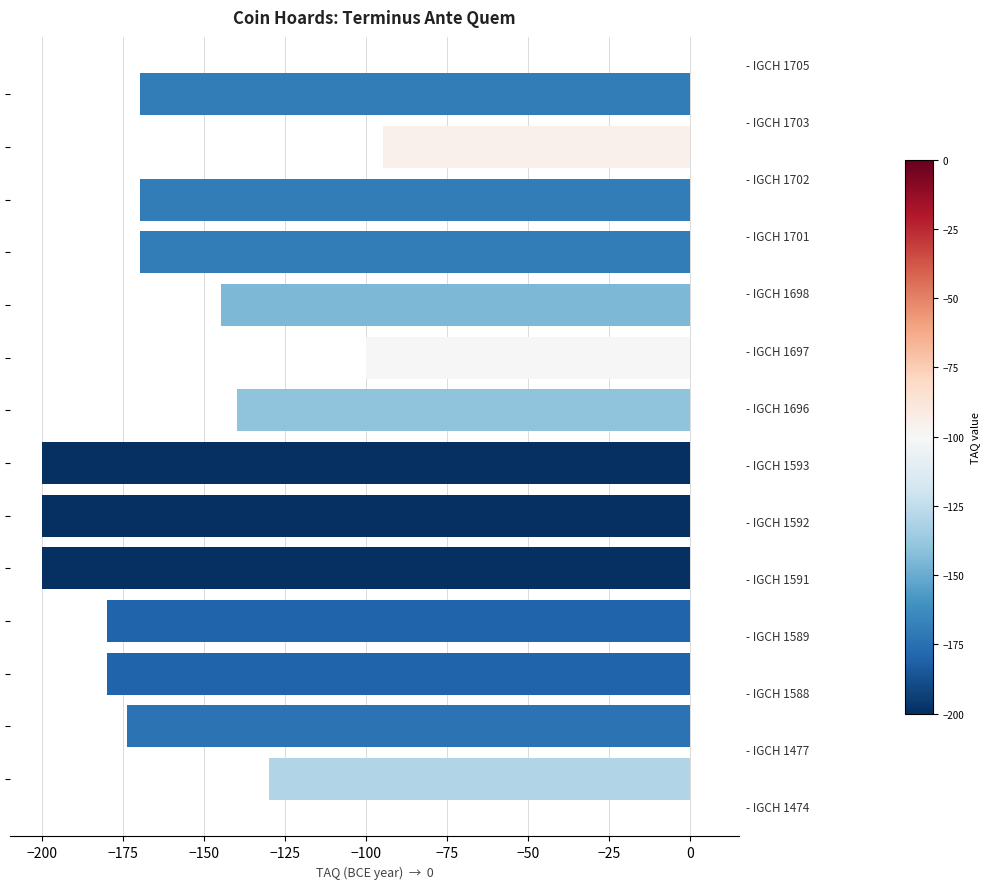

What is the difference between the second highest and minimum values?

100